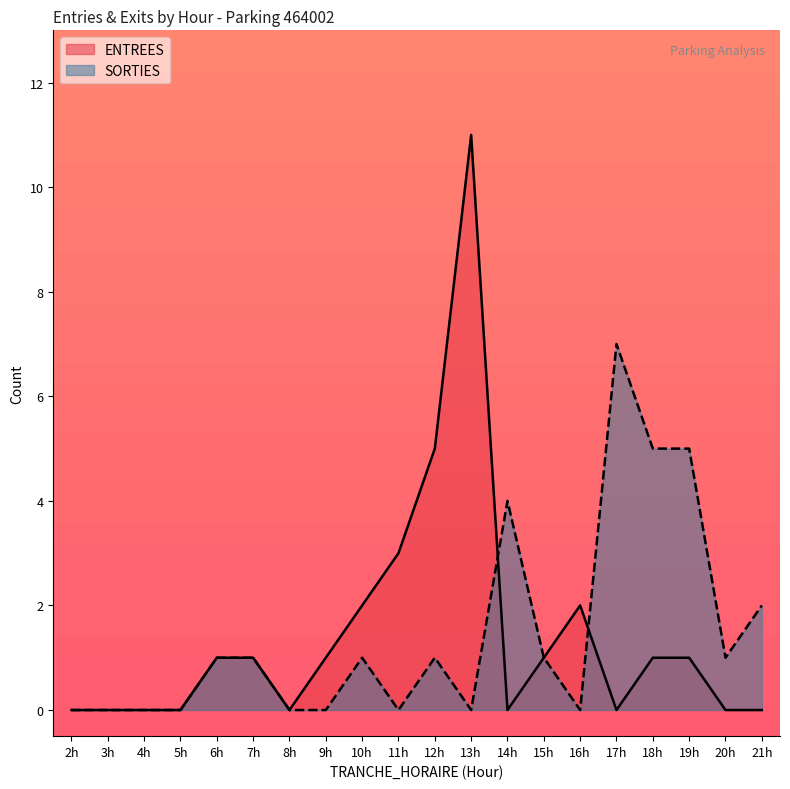

List the series in order of their peak value, lowest first.

SORTIES, ENTREES